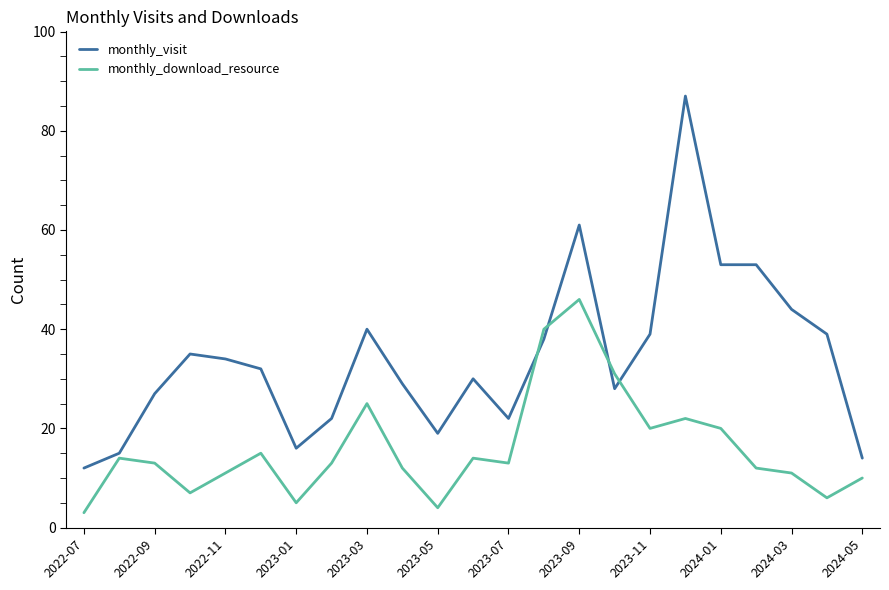

How many values in the monthly_visit series are below 32?

11